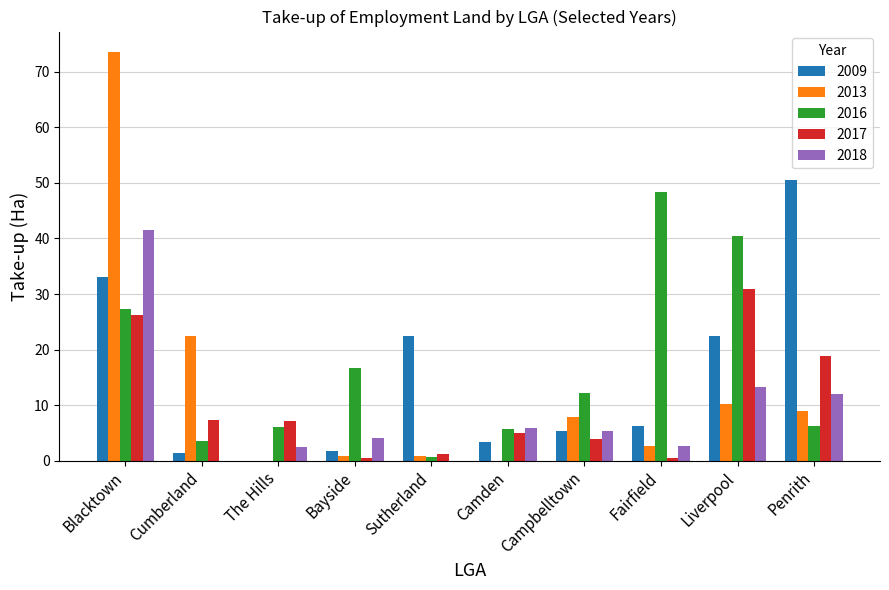

The 2017 series shows 7.3 at Cumberland. True or false?

True